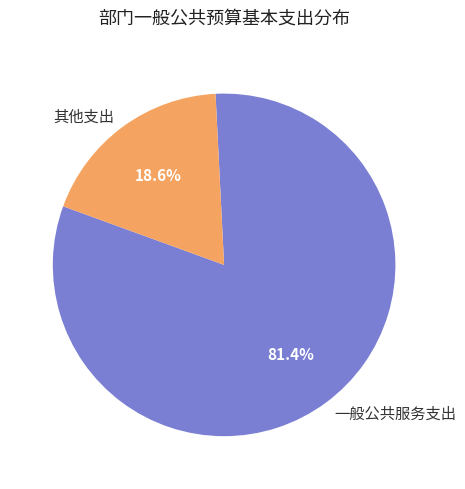

What percentage is NOT represented by 一般公共服务支出?

18.6%